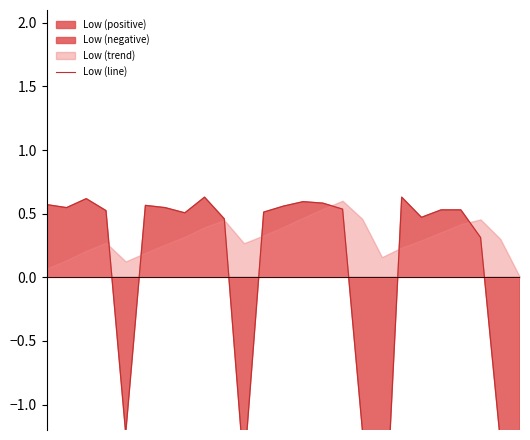

Is it true that the value at 14 is 0.6?

True